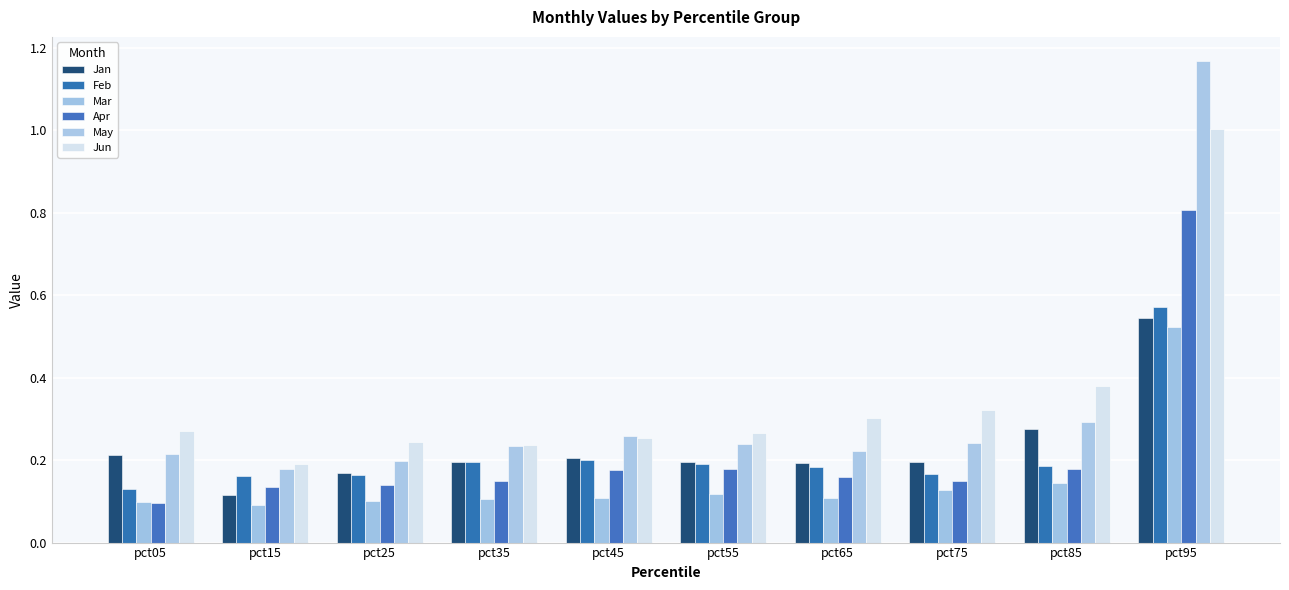

Where is Mar nearest to the value 0?

pct15